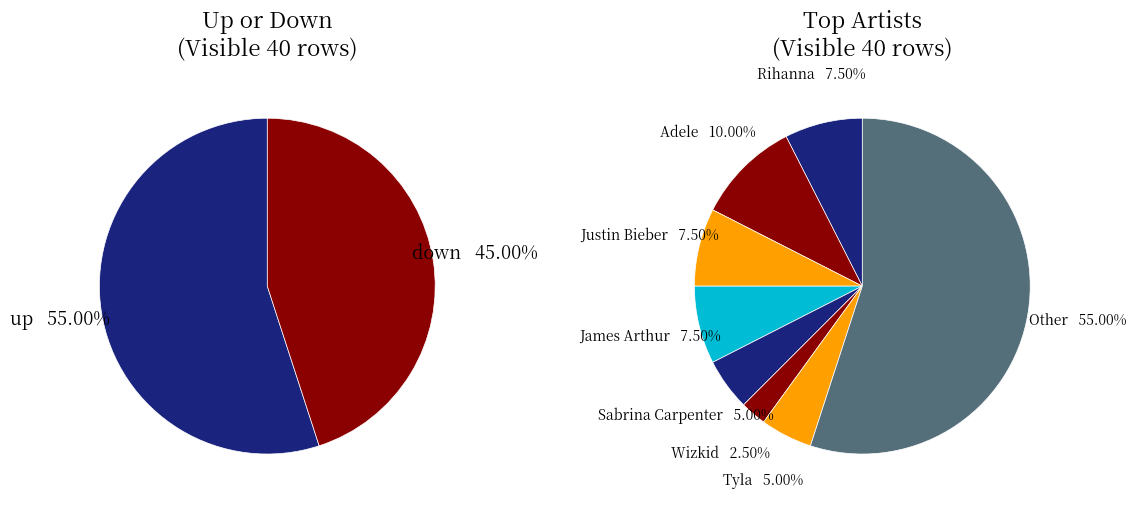

Is up the majority of the pie?

Yes